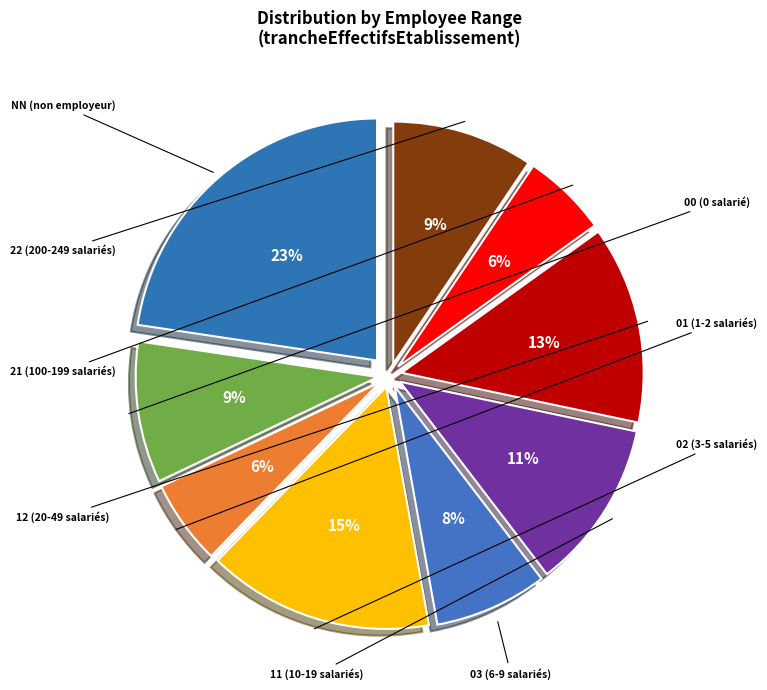

Rank the categories by value from highest to lowest.

NN, 02, 12, 11, 00, 22, 03, 01, 21